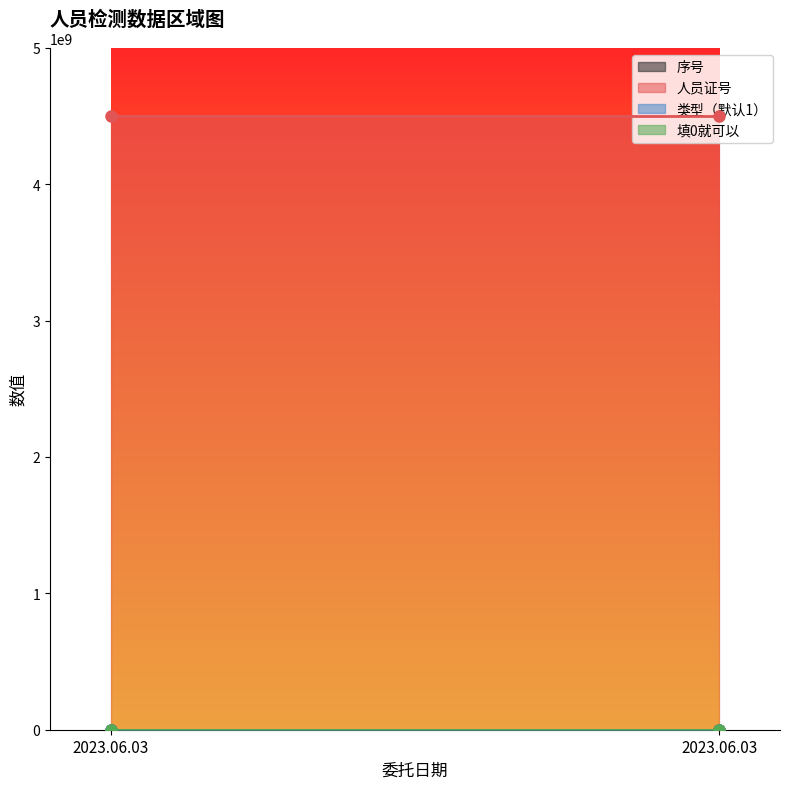

Is it true that 类型（默认1） equals 1 at 2023.06.03?

True